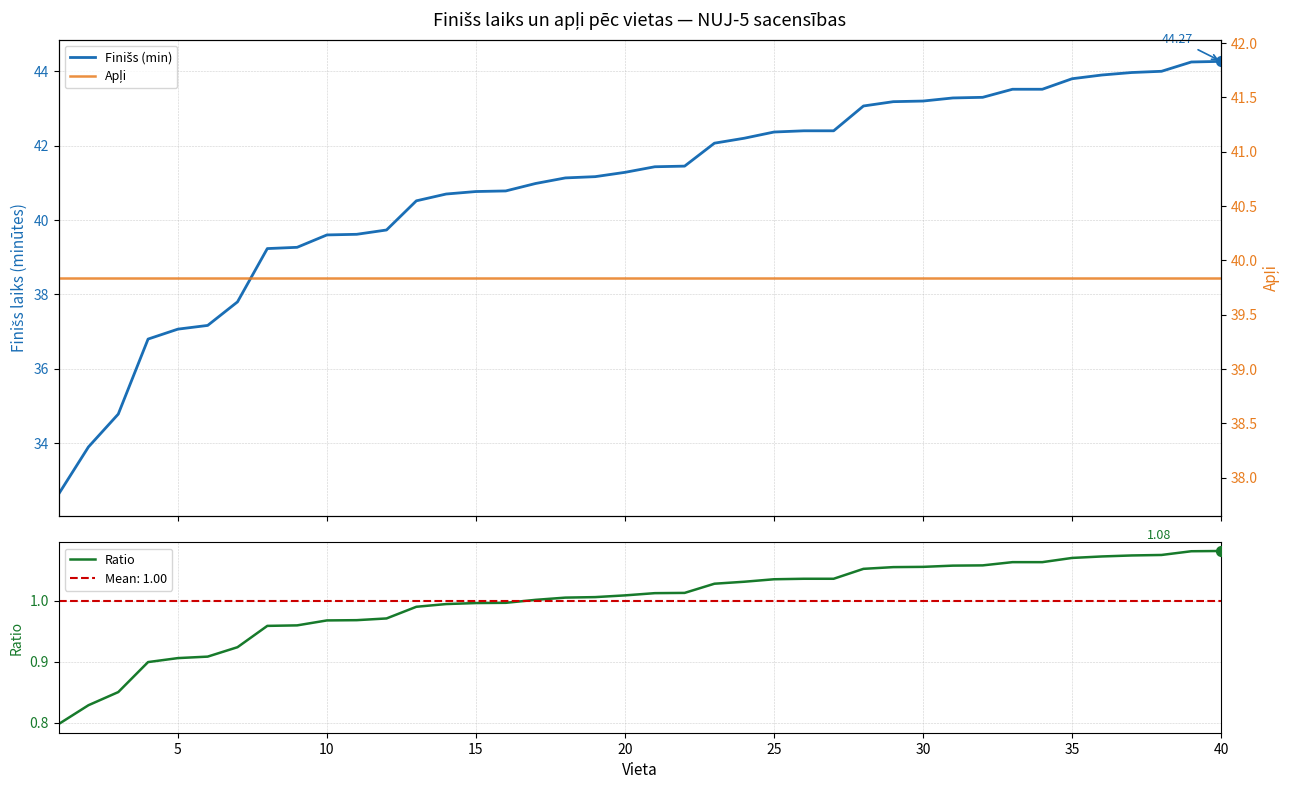

What are all the series names shown in the legend?

Finišs (min), Ratio, Apļi